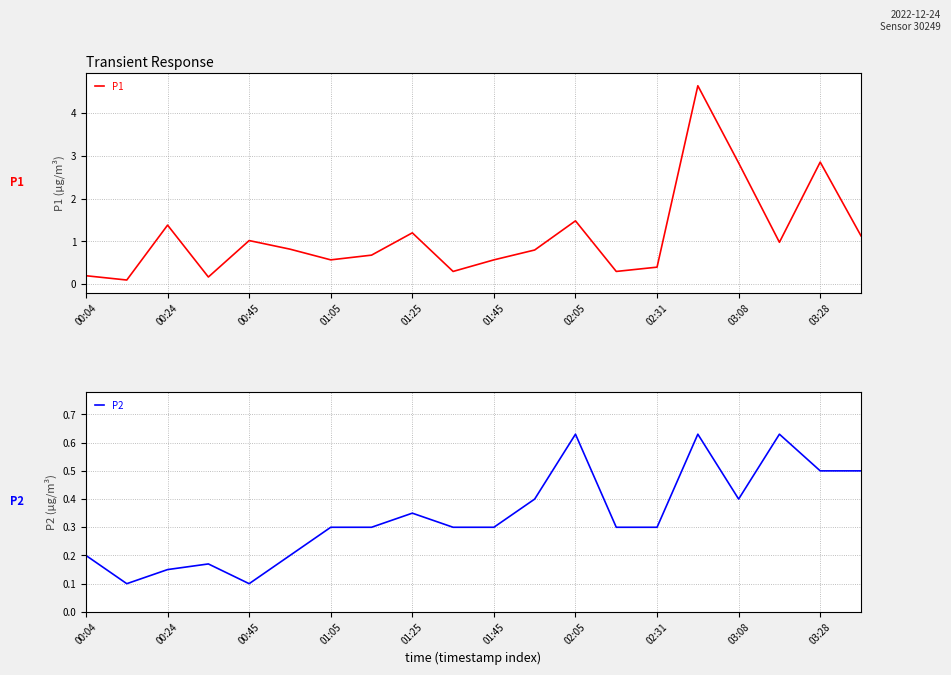

Which series has the largest range (max minus min)?

P1